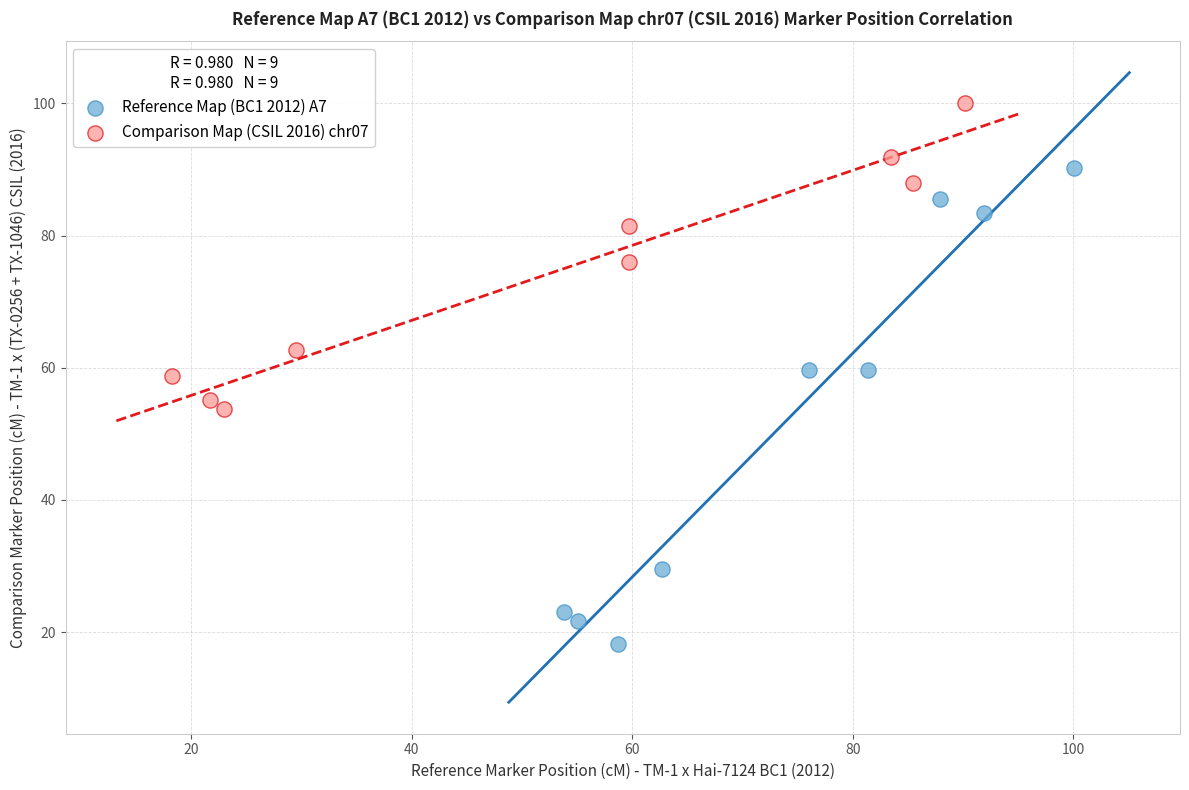

Which series has the largest Y range (max minus min)?

Reference Map (BC1 2012) A7